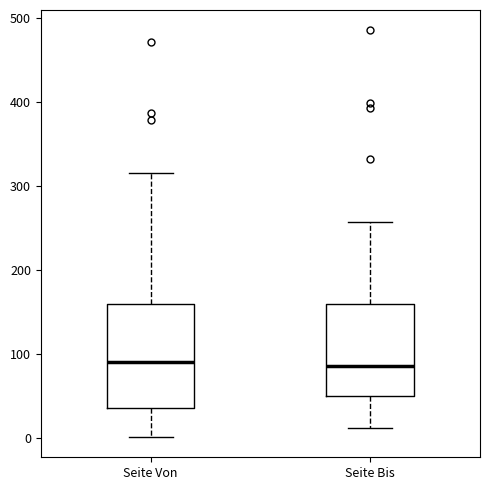

Reading left to right, read every box against the y-axis: the position of its median line, the range the box covers, and the ends of its whiskers. The values are not printed on the chart, so give them approximately, as read against the axis.

Seite Von: median 90, box 40 to 160, whiskers 0 to 320
Seite Bis: median 90, box 50 to 160, whiskers 10 to 260